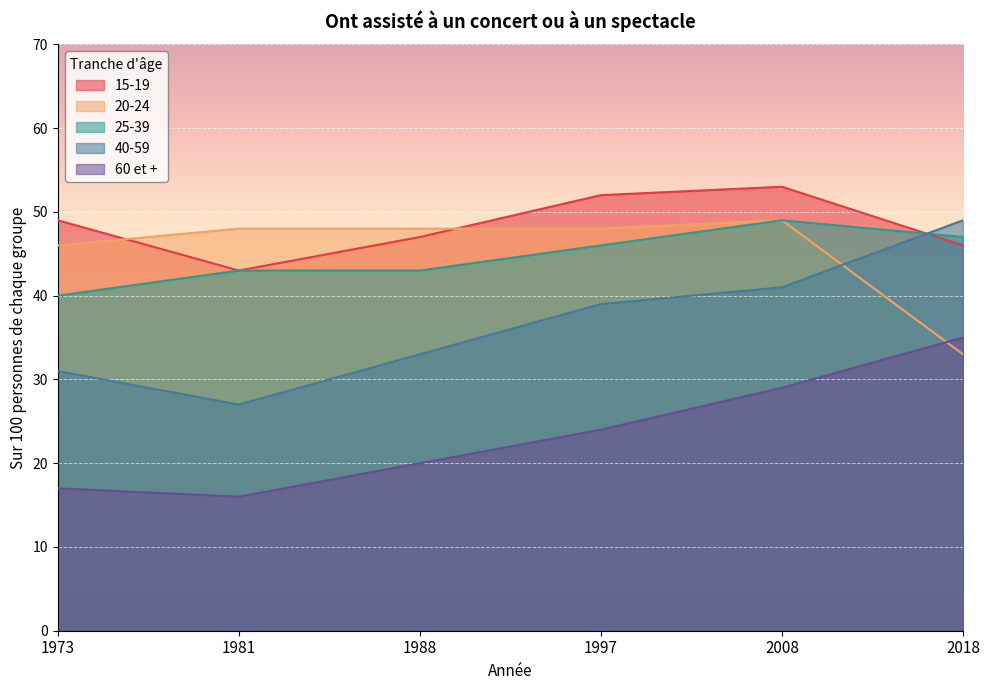

What is the difference between the maximum and minimum values in the 20-24 series?

16